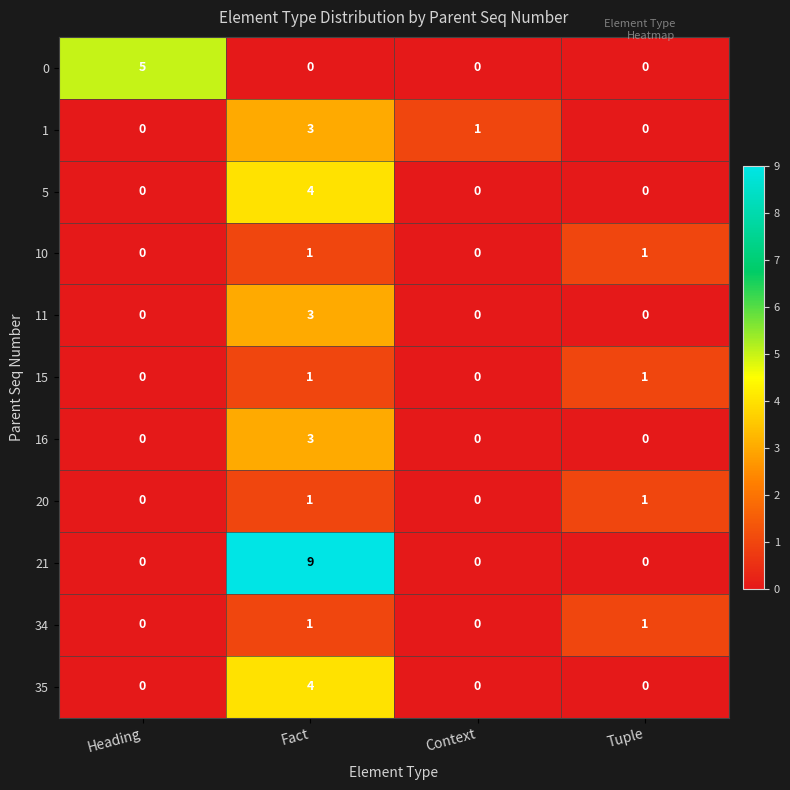

How many data points does each series have?

4